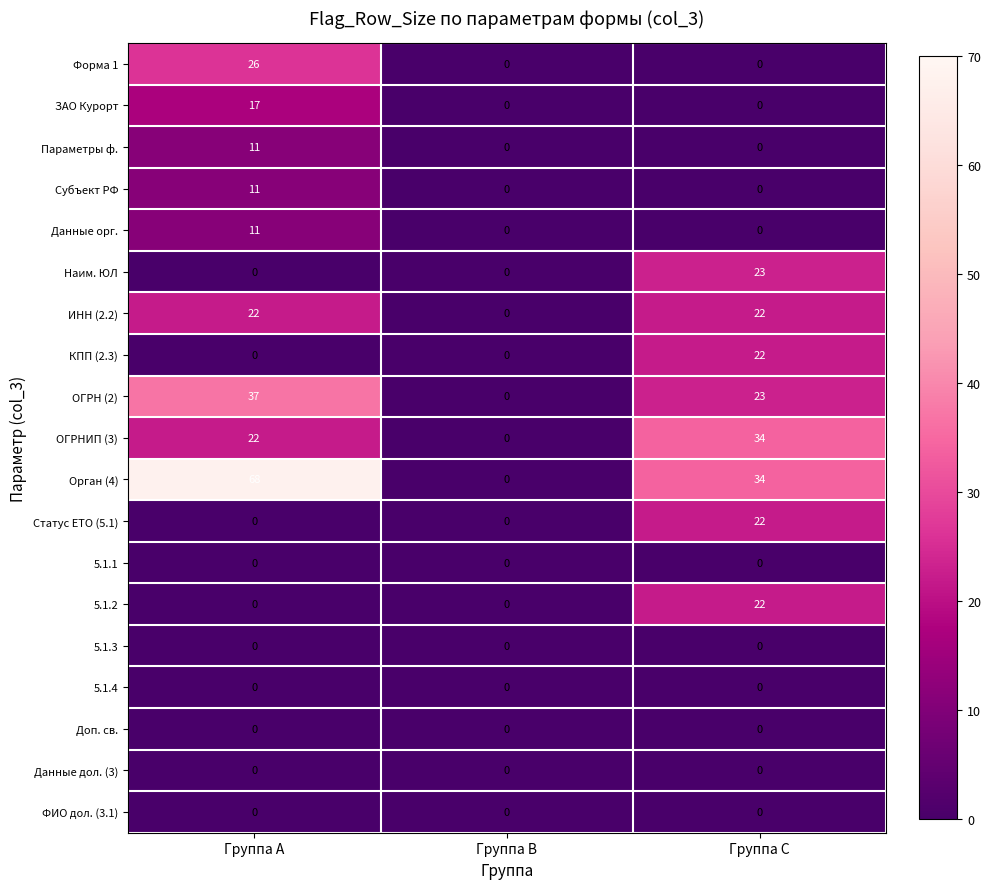

Which series has the largest range (max minus min)?

Орган (4)